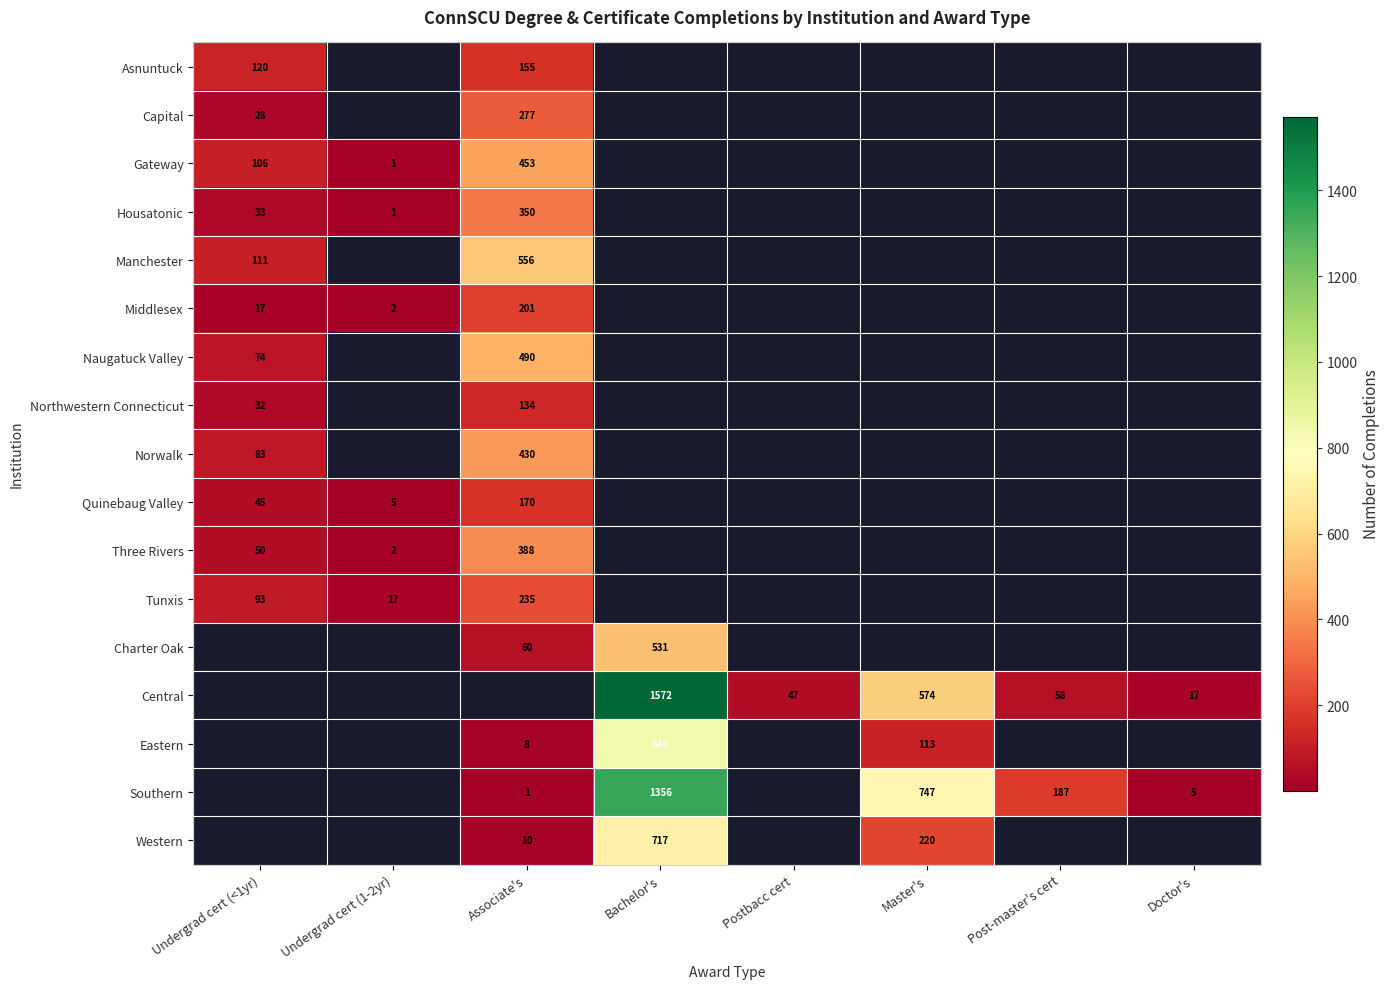

Is the value of Quinebaug Valley at Undergrad cert (<1yr) greater than the value of Southern at Master's?

No